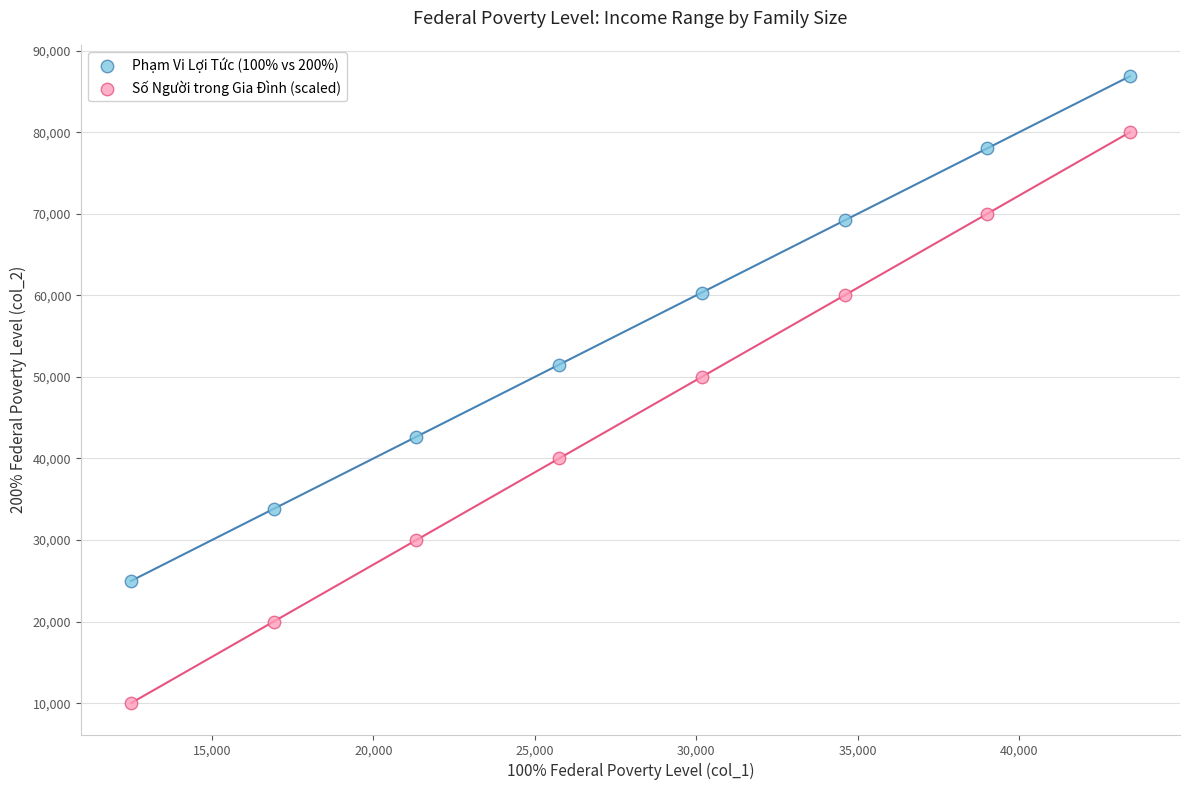

Which series has the largest Y range (max minus min)?

Số Người trong Gia Đình (scaled)